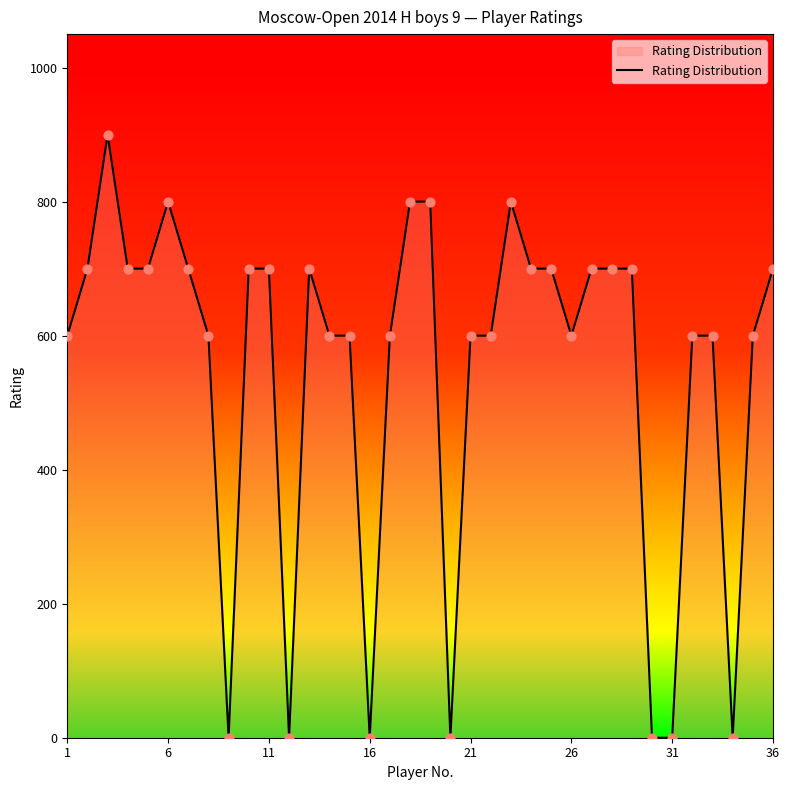

What is the maximum value shown in the chart?

900